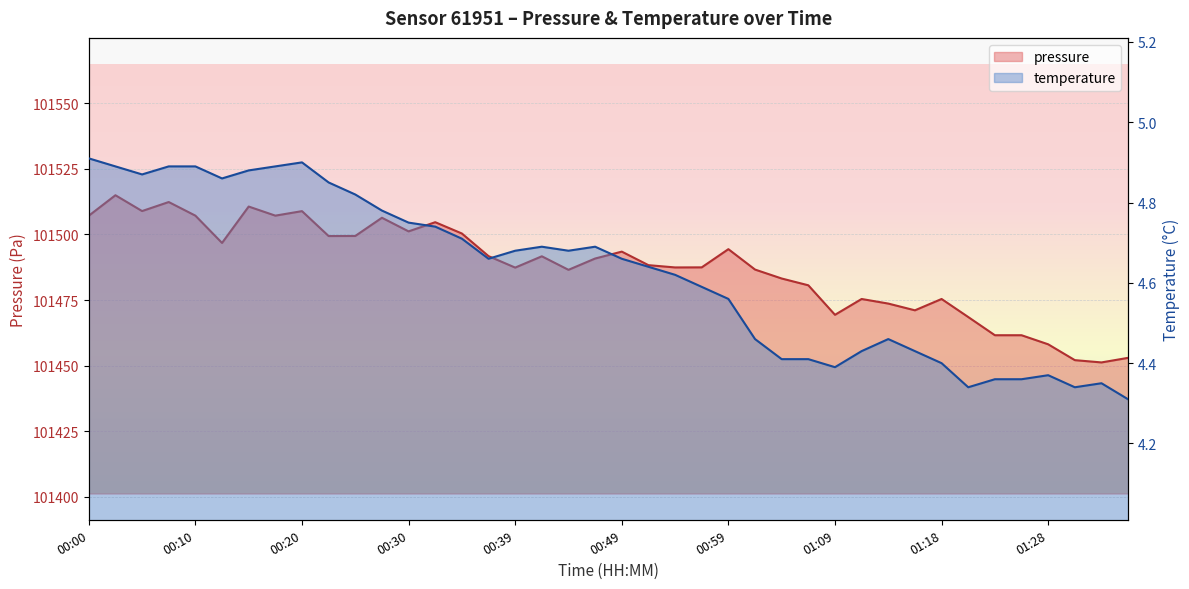

What is the greatest value displayed?

101515.0